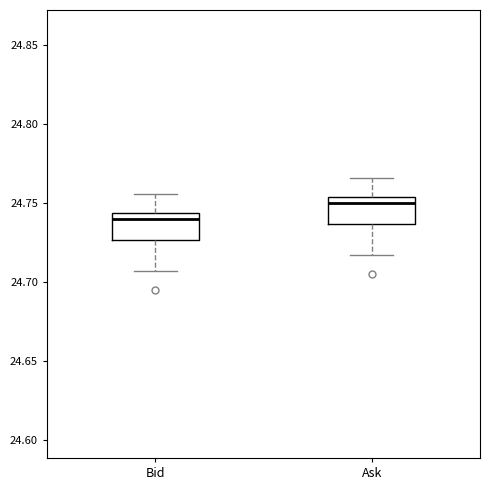

Reading left to right, transcribe this box plot: for each box, give where its median line is, the range the box spans, and where its two whiskers end, as read against the y-axis. The values are not printed on the chart, so give them approximately, as read against the axis.

Bid: median 24.740, box 24.725 to 24.745, whiskers 24.705 to 24.755
Ask: median 24.750, box 24.735 to 24.755, whiskers 24.715 to 24.765